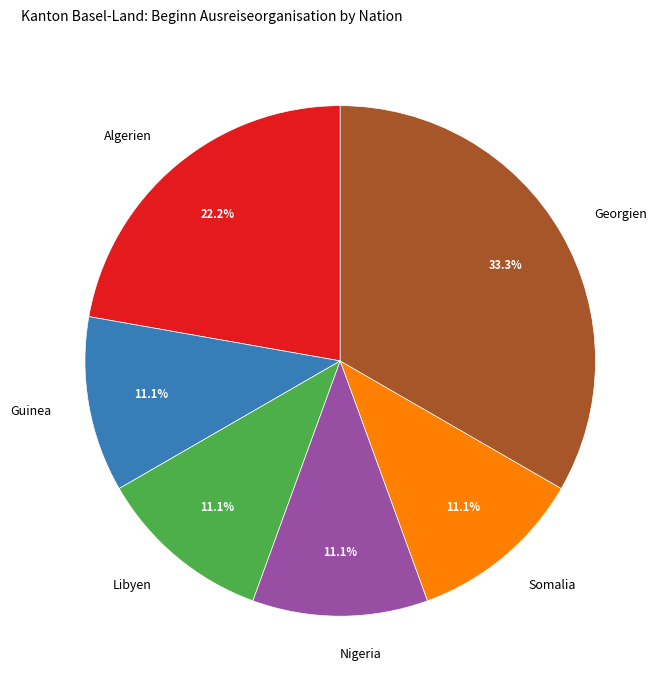

Approximately how many times larger is the value at Georgien compared to Somalia?

3.0